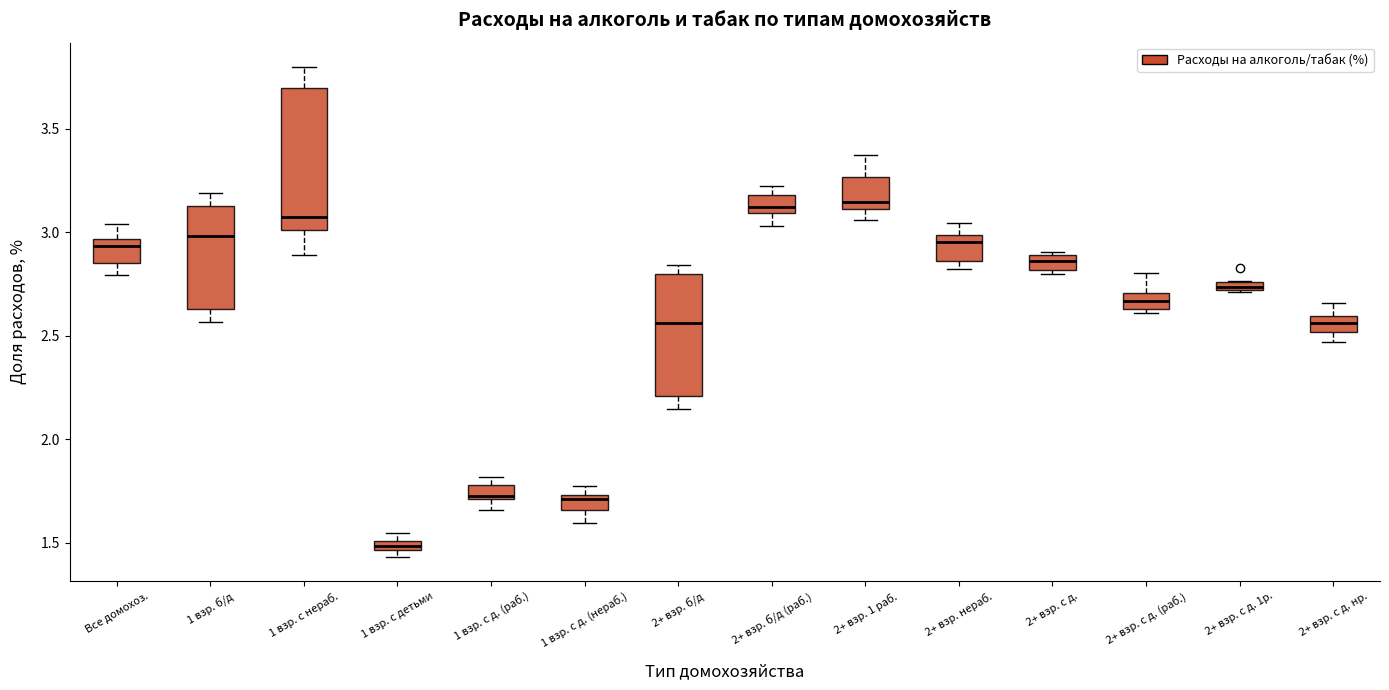

Where is the lower edge of the box for 2+ взр. с д. (раб.) on the y-axis? The values are not printed on the chart, so give them approximately, as read against the axis.

2.65